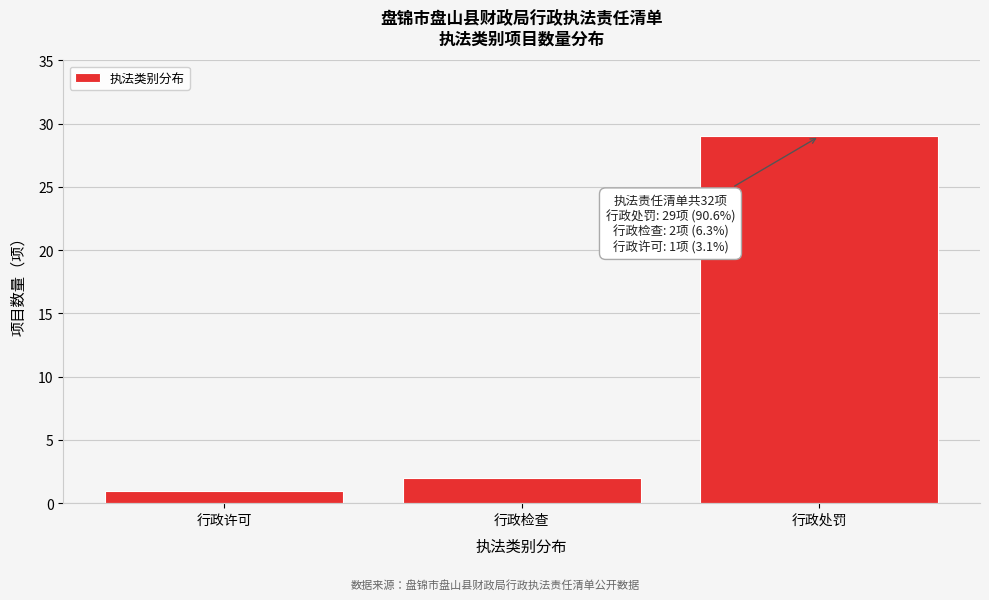

Reading left to right, extract all data points from this chart.

行政许可=1	行政检查=2	行政处罚=29